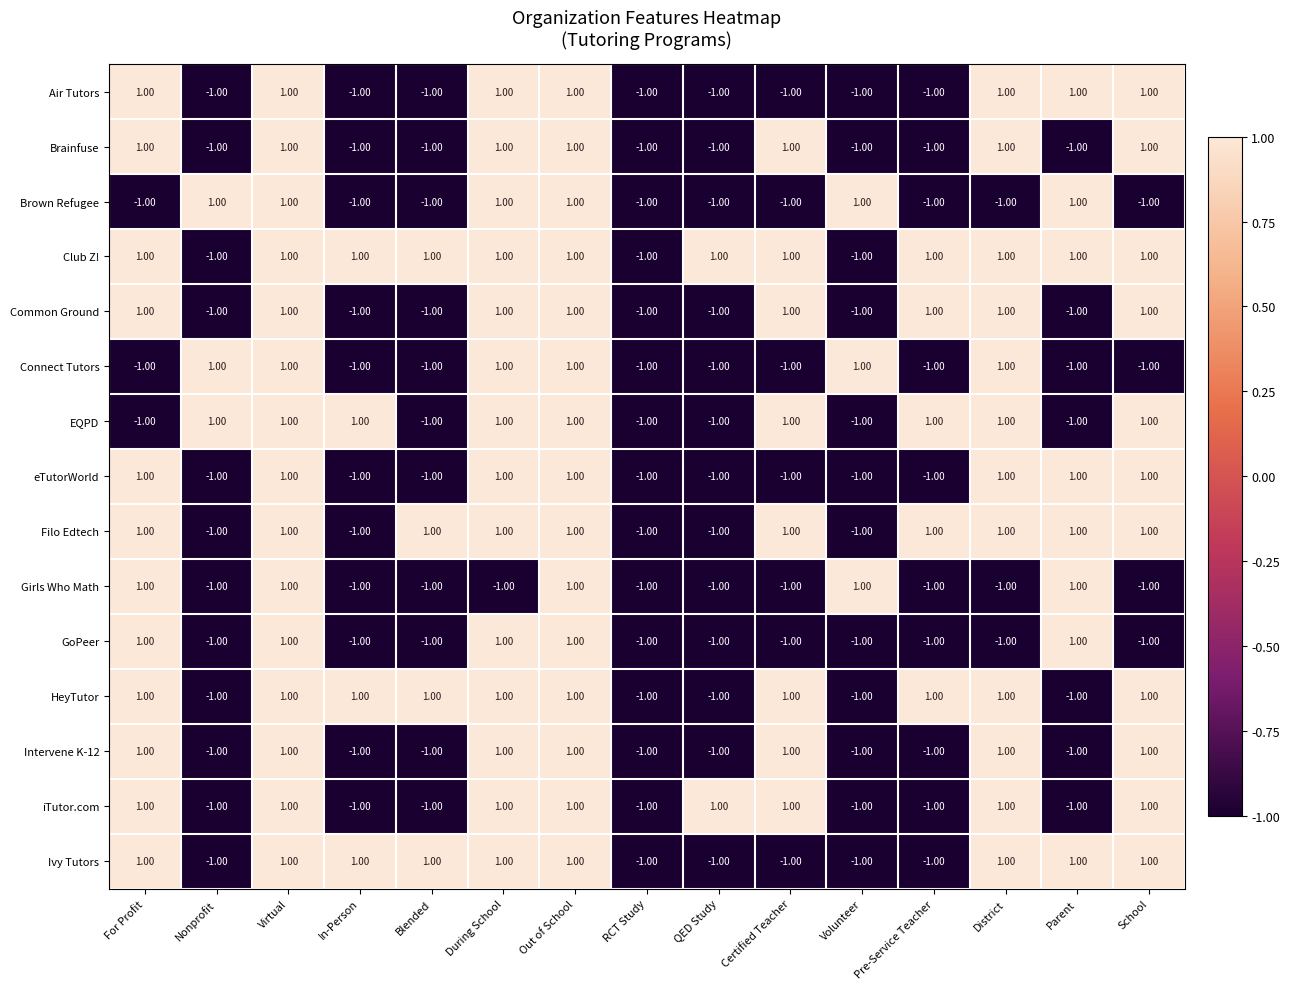

At how many categories does at least one series exceed 0?

14